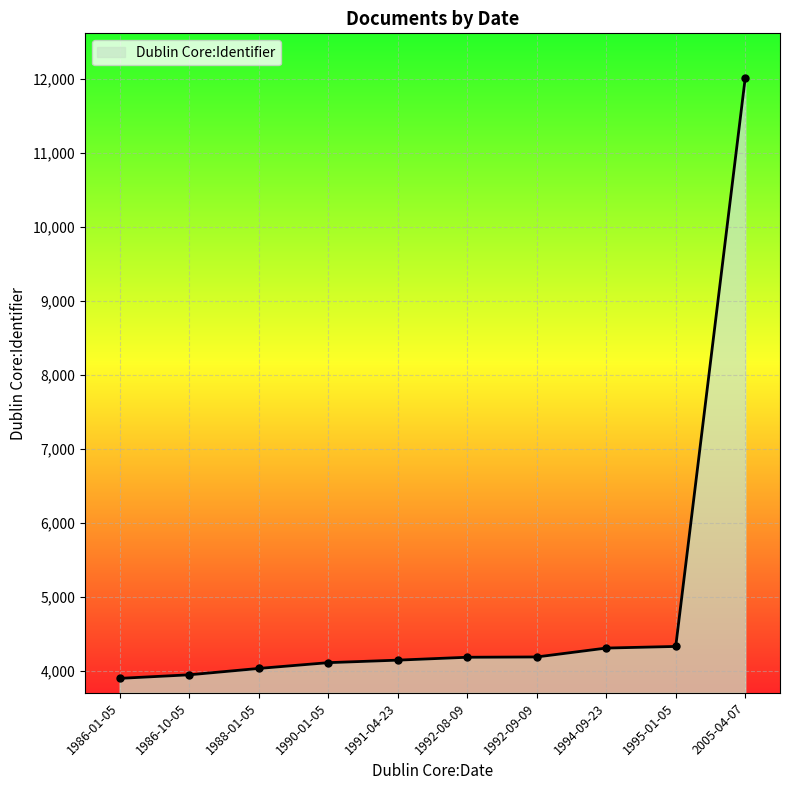

What is the greatest value displayed?

12010